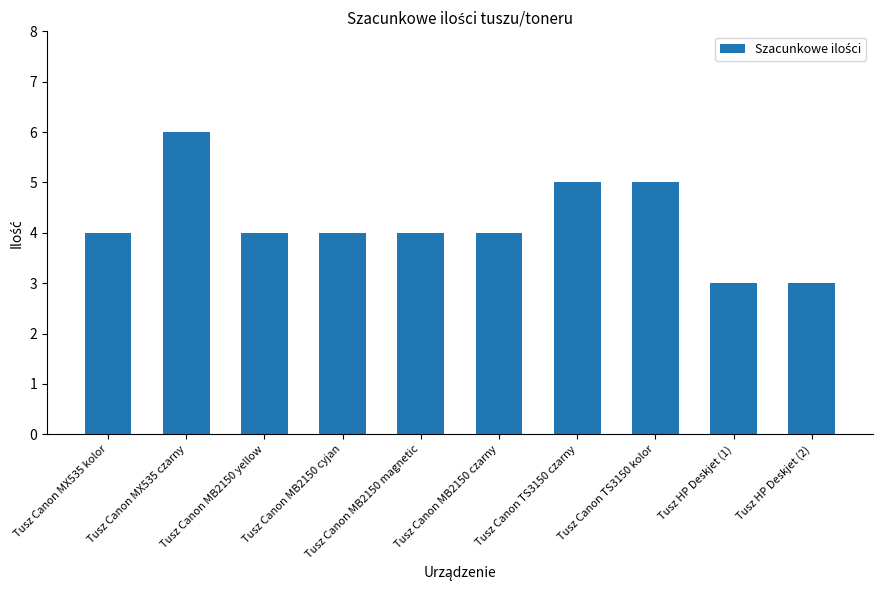

How many values are between 4 and 5?

7